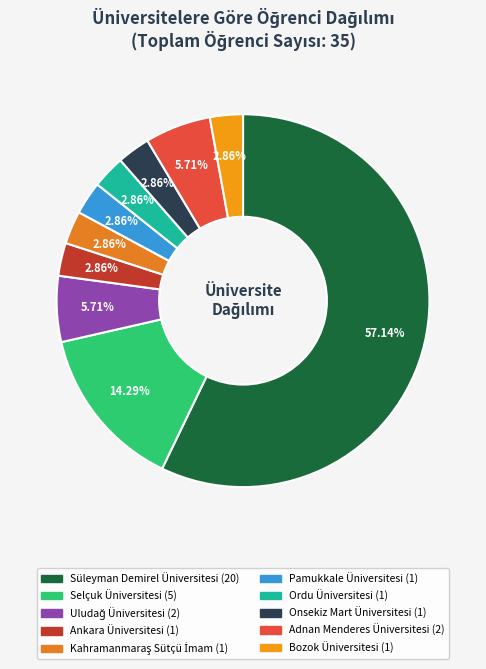

What is the change in value from Selçuk Üniversitesi to Adnan Menderes Üniversitesi?

-3